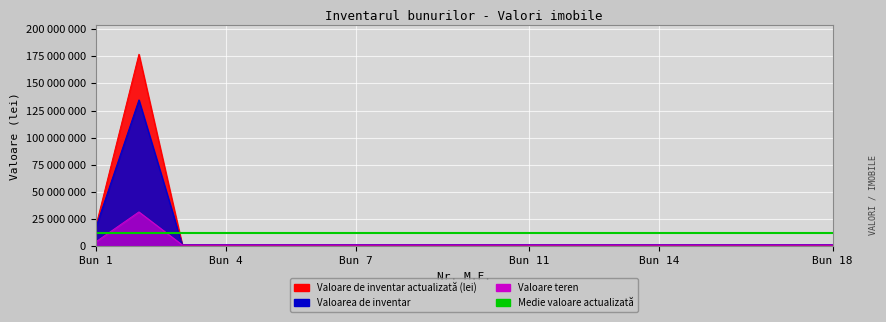

What is the average value of the Valoarea de inventar series?

9720492